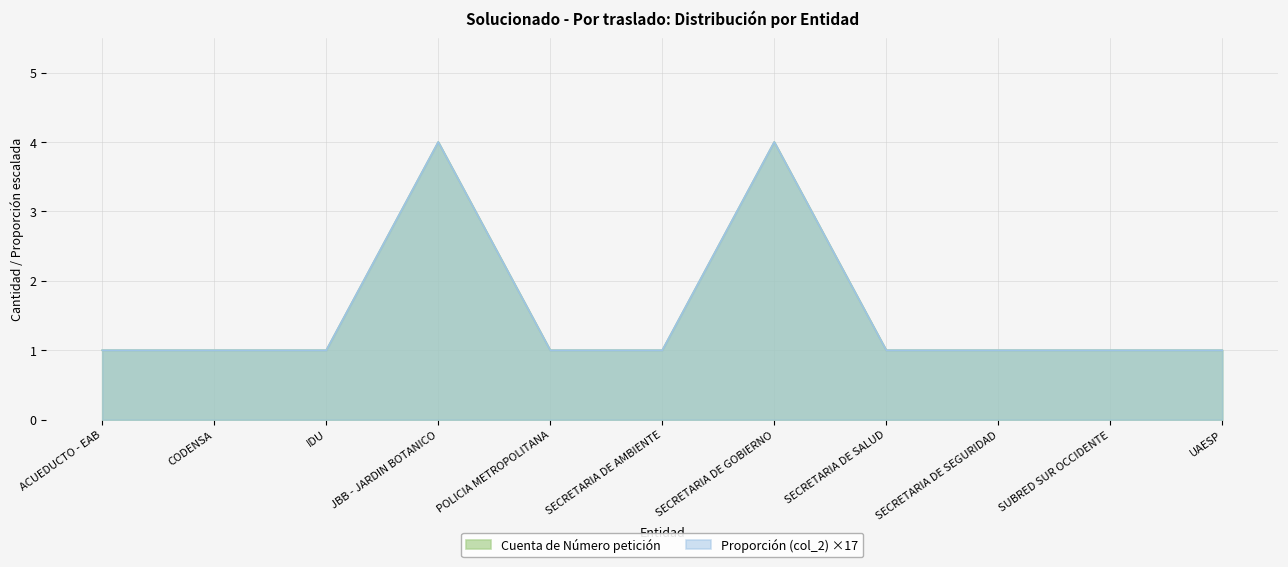

How many data points does each series have?

11